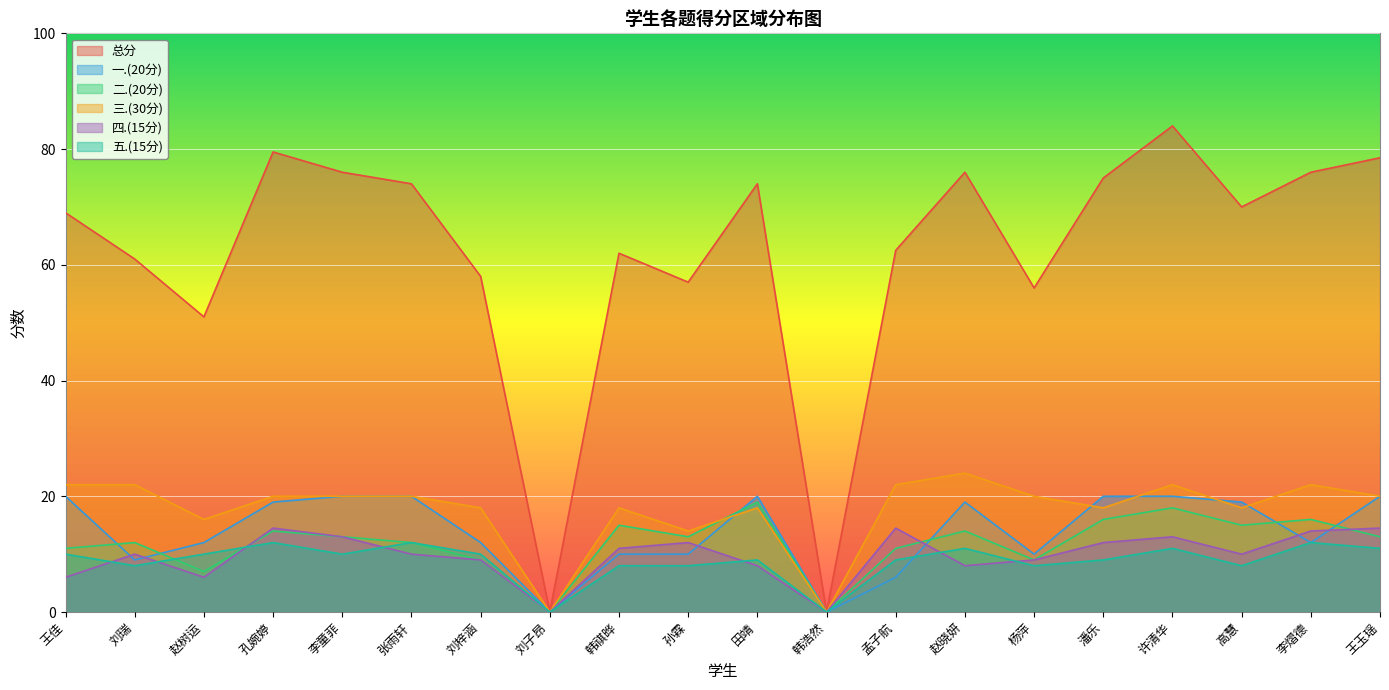

True or false: 五.(15分) has a value of 2.2 at 刘梓涵.

False